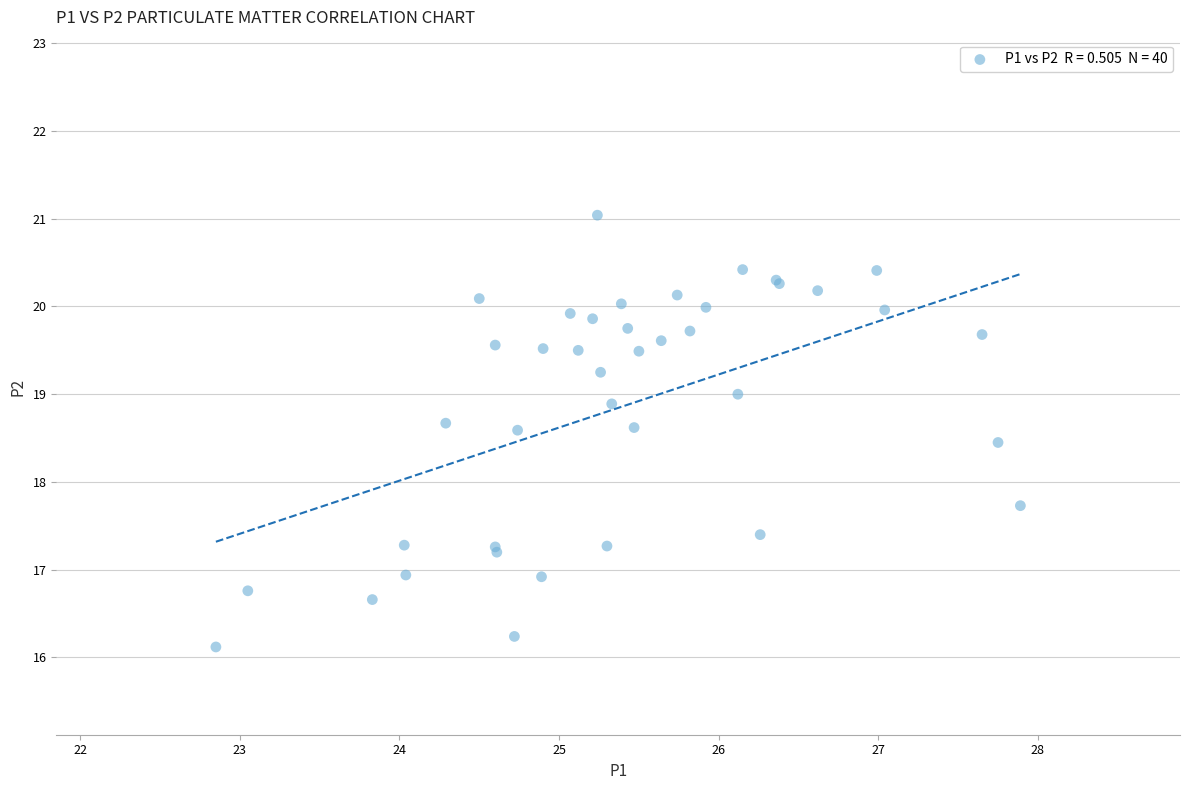

What Y value in the scatter plot is closest to 18?

17.7